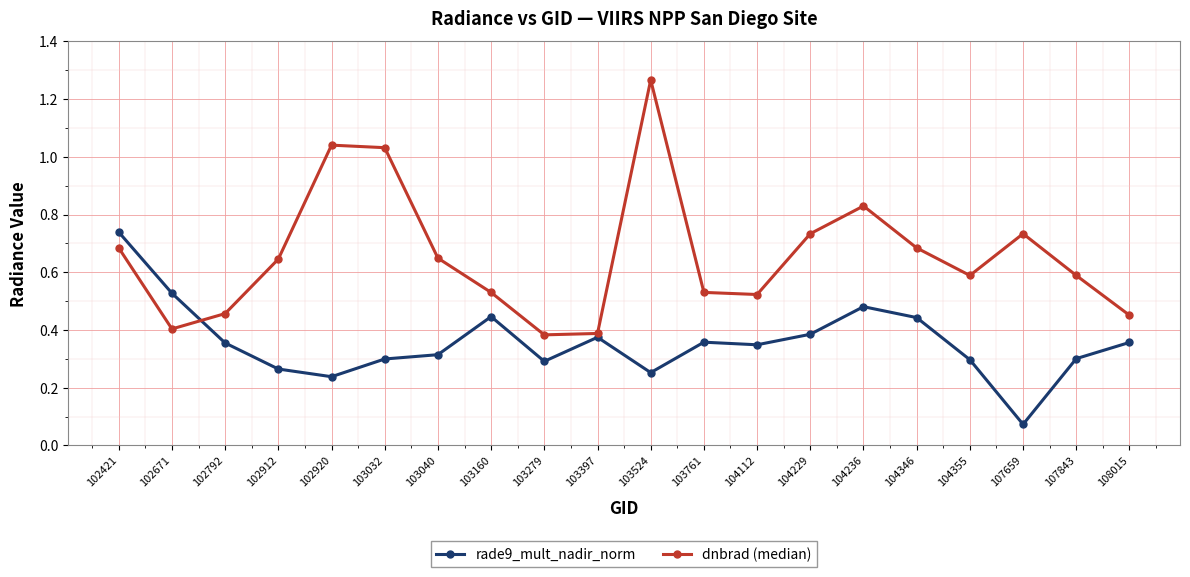

How many intersections are there between dnbrad (median) and rade9_mult_nadir_norm?

1